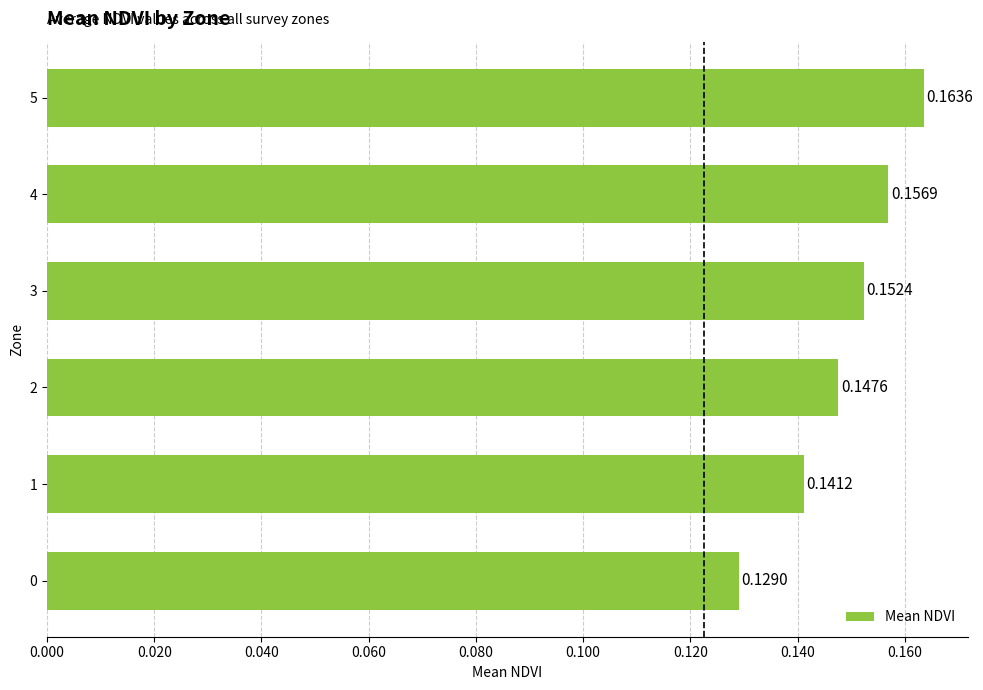

What is the sum of all values?

0.9